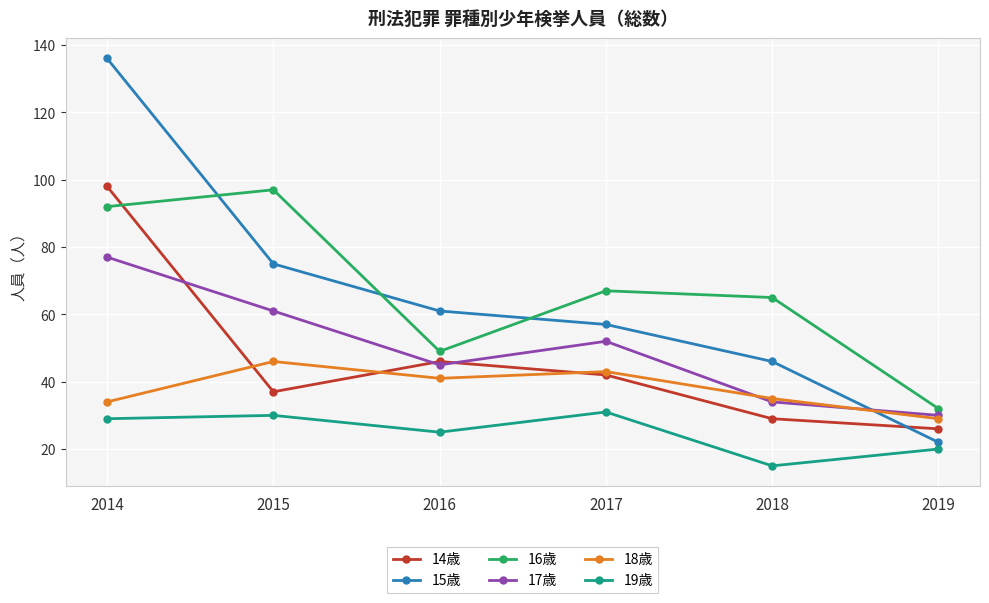

What is the value of the 19歳 point at the 5th from the left?

15